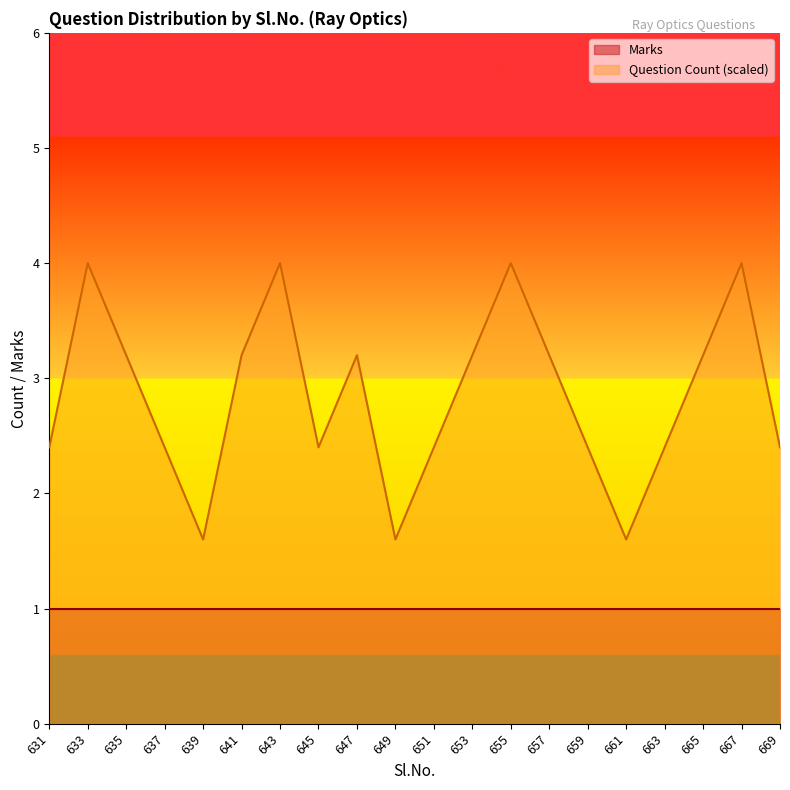

List the labels in order of value, smallest first.

639, 649, 661, 631, 637, 645, 651, 659, 663, 669, 635, 641, 647, 653, 657, 665, 633, 643, 655, 667